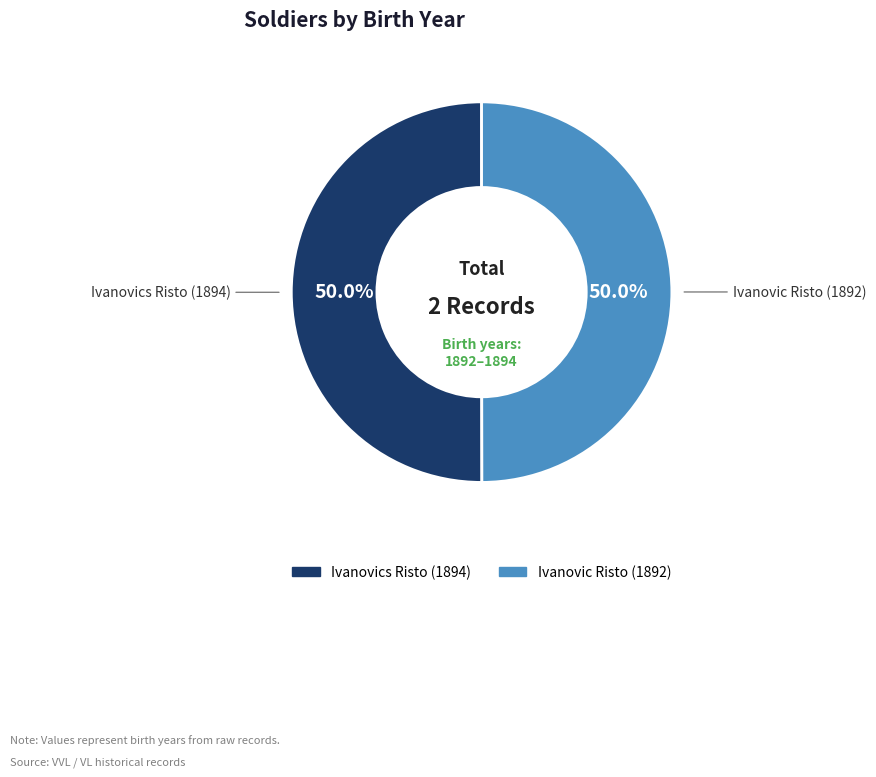

Approximately how many times larger is the value at Ivanovic Risto (1892) compared to Ivanovics Risto (1894)?

1.0